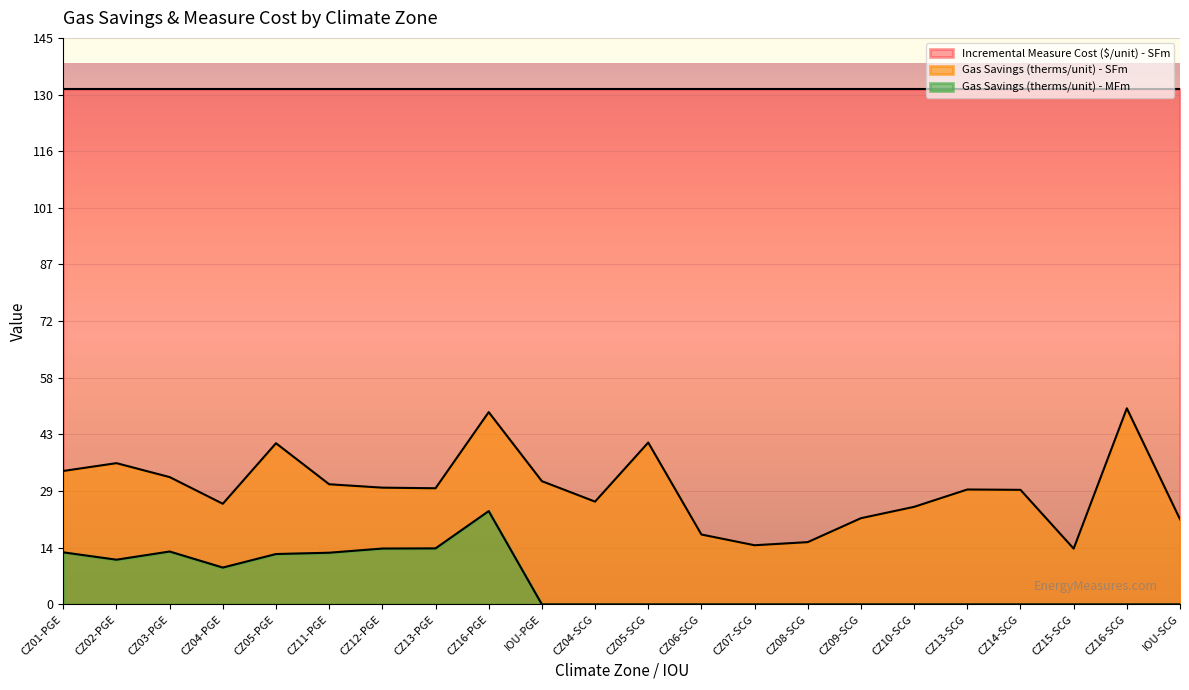

Which category has the lowest value in the Gas Savings (therms/unit) - MFm series?

IOU-PGE